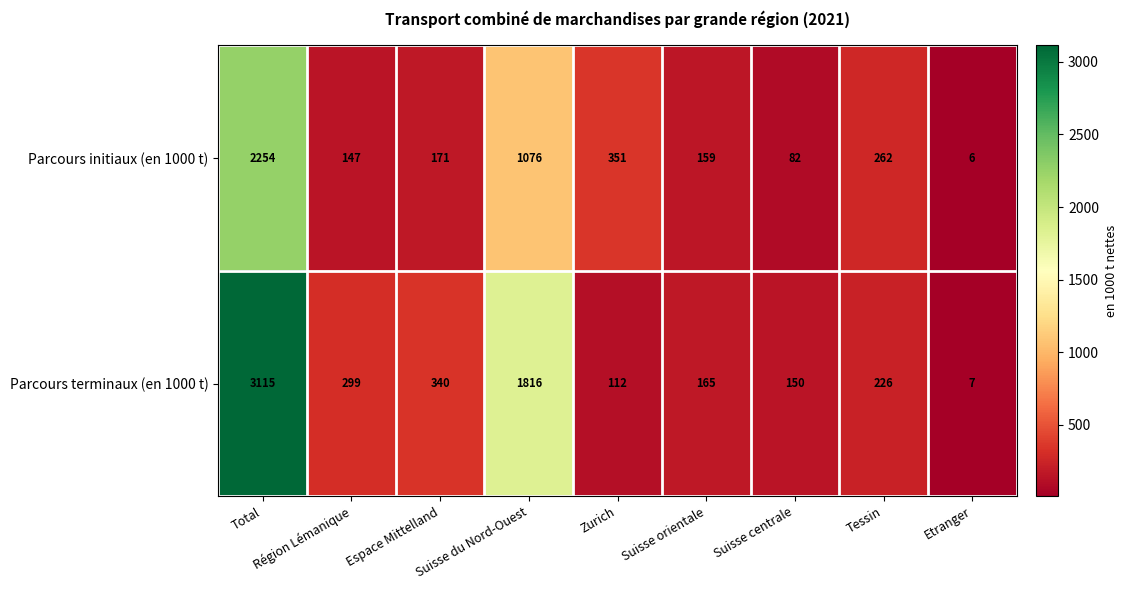

At which label does Parcours initiaux (en 1000 t) reach its minimum?

Etranger